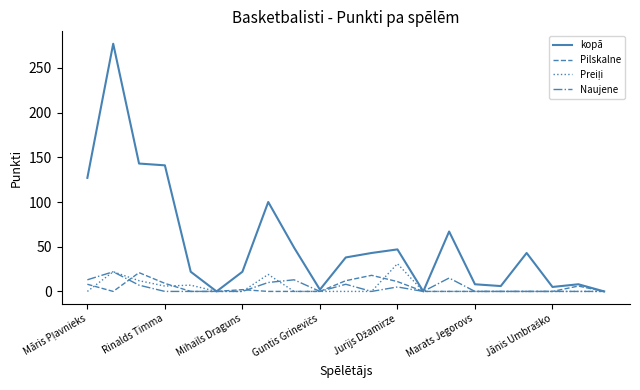

How many lines are shown in the chart?

4